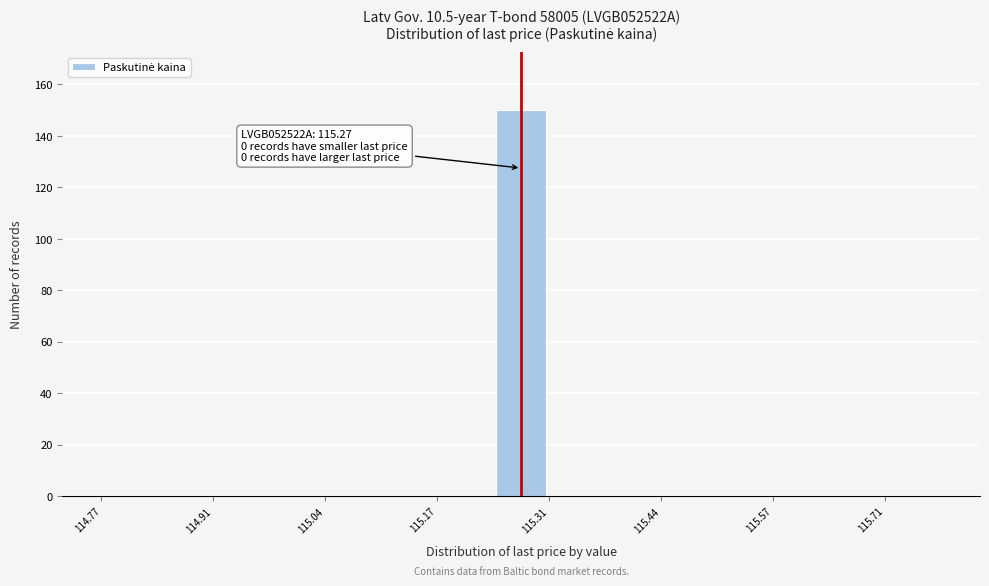

Read against the x-axis, roughly where is the centre of the tallest bar?

115.28